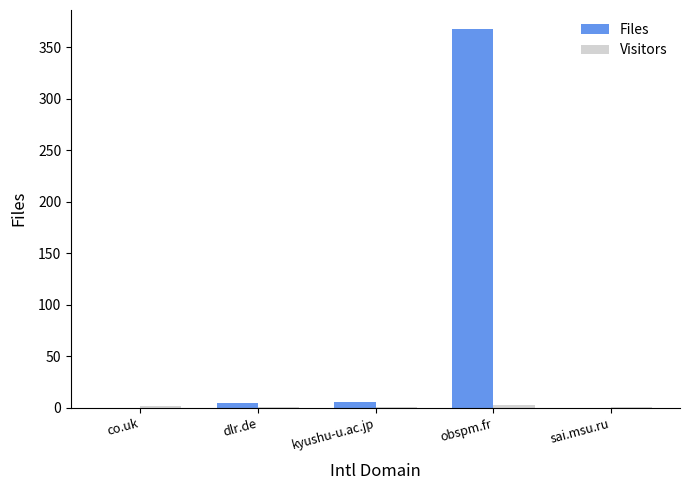

True or false: Files has a value of 146 at obspm.fr.

False